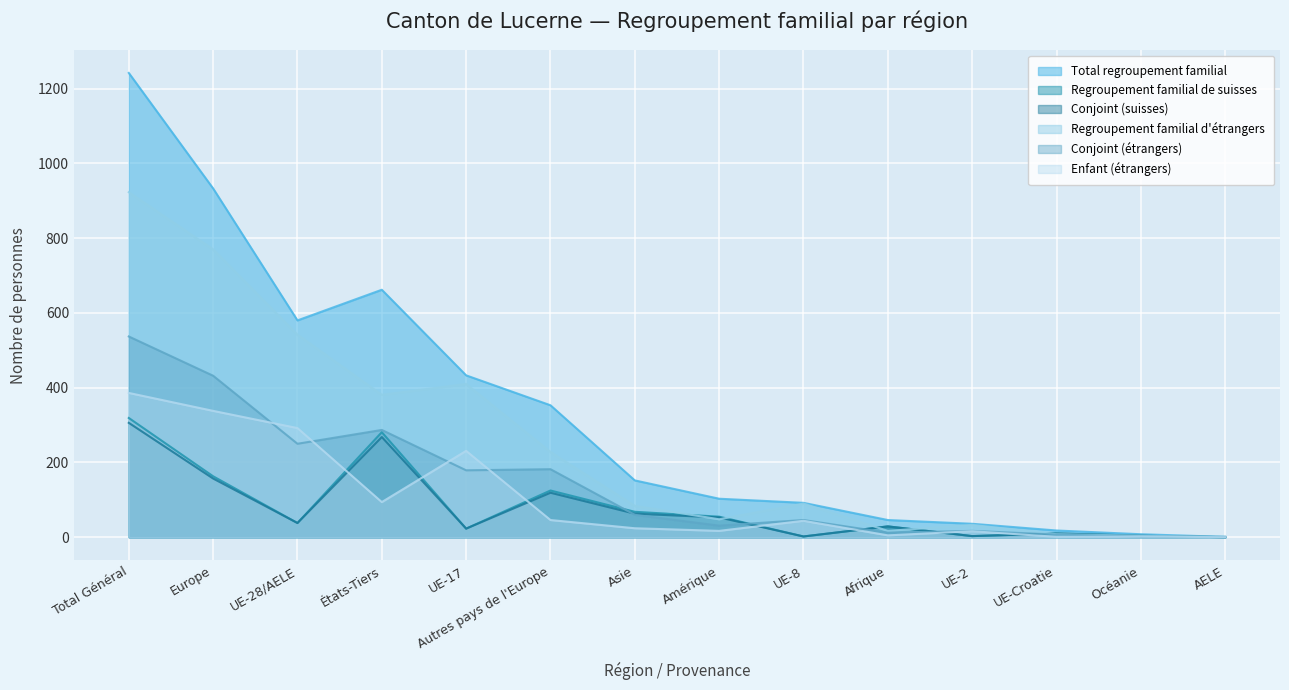

Which series changed the most between Asie and Océanie?

Total regroupement familial